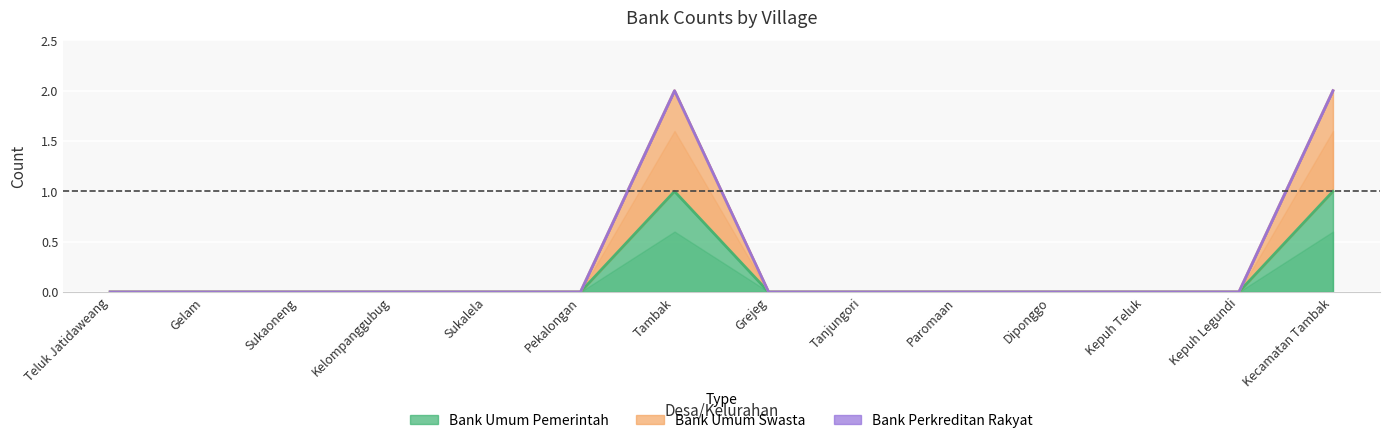

Where is Bank Umum Pemerintah nearest to the value 0?

Teluk Jatidaweang